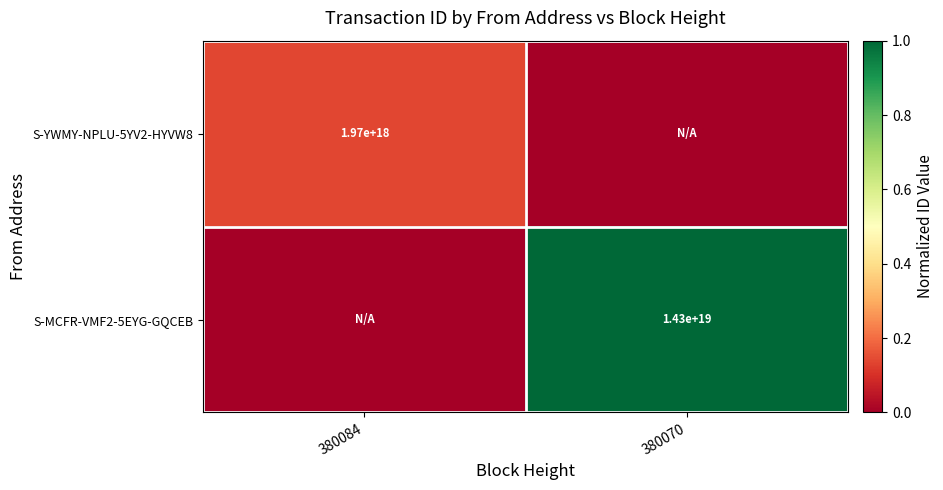

Is the value of S-YWMY-NPLU-5YV2-HYVW8 at 380084 greater than the value of S-MCFR-VMF2-5EYG-GQCEB at 380070?

No